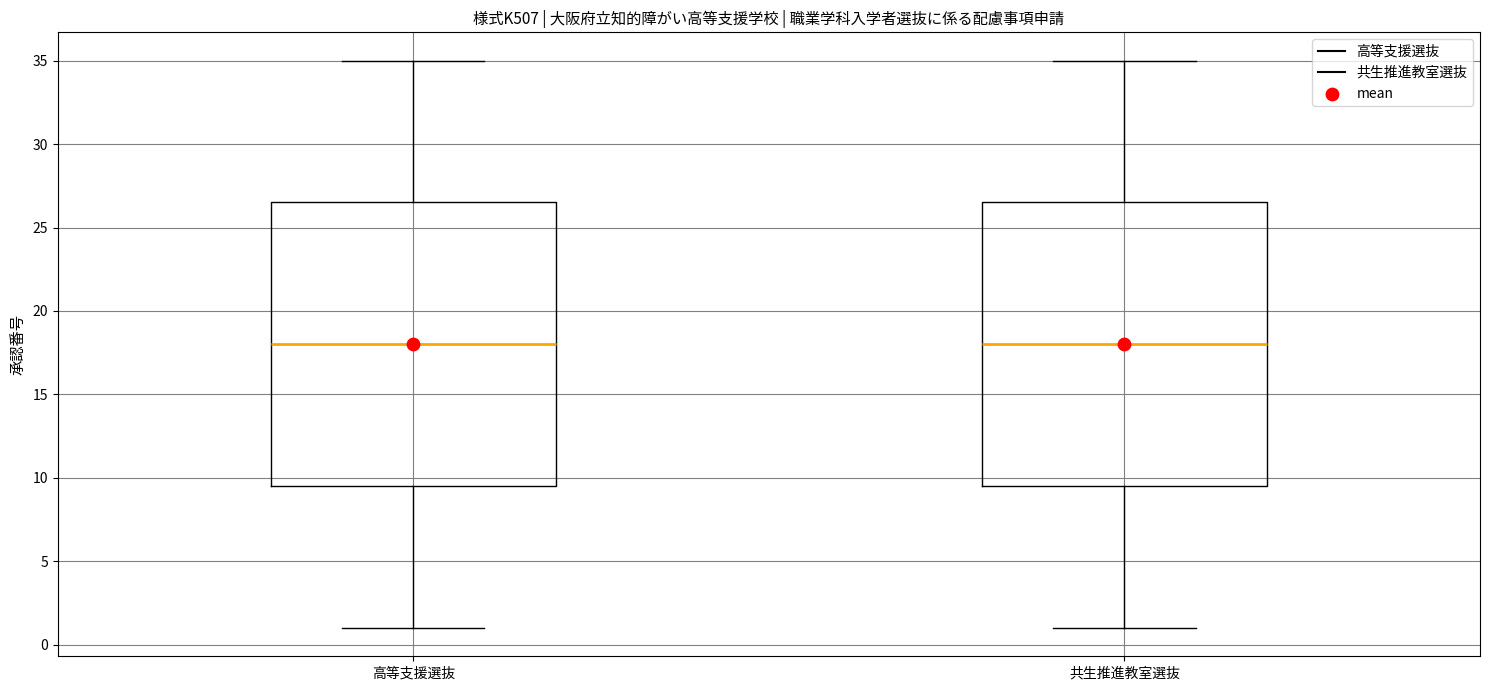

Reading left to right, transcribe this box plot: for each box, give where its median line is, the range the box spans, and where its two whiskers end, as read against the y-axis. The values are not printed on the chart, so give them approximately, as read against the axis.

高等支援選抜: median 18.0, box 9.5 to 26.5, whiskers 1.0 to 35.0
共生推進教室選抜: median 18.0, box 9.5 to 26.5, whiskers 1.0 to 35.0